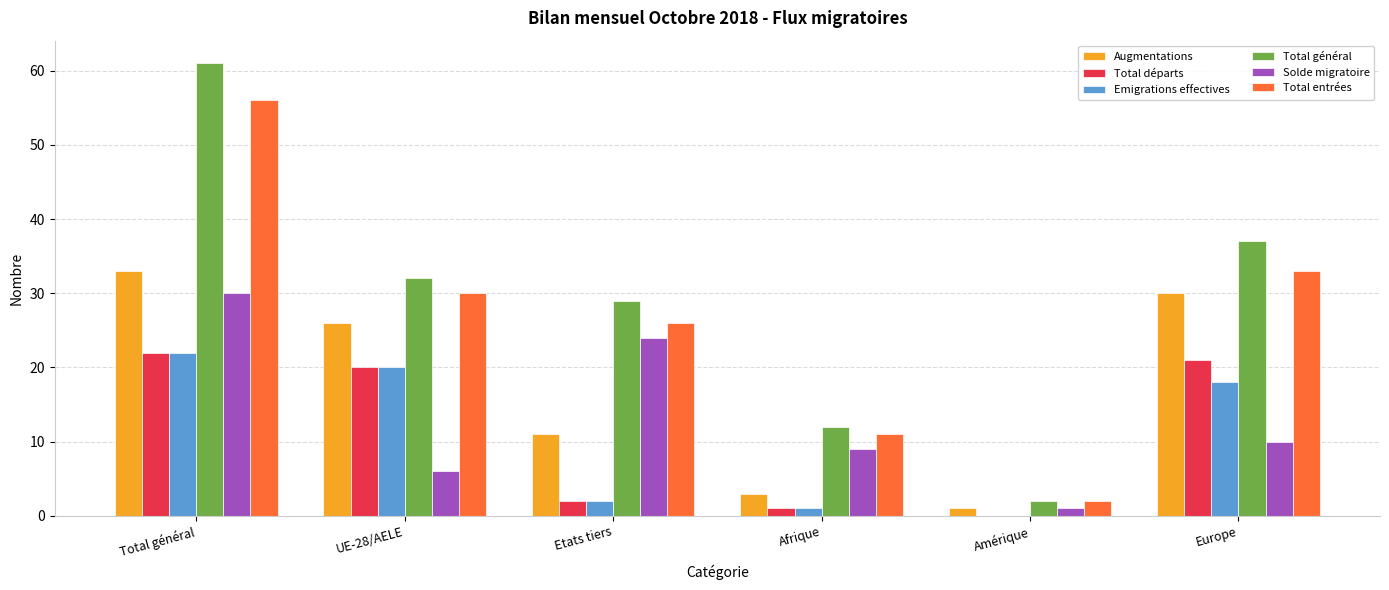

Which series has the largest range (max minus min)?

Total général